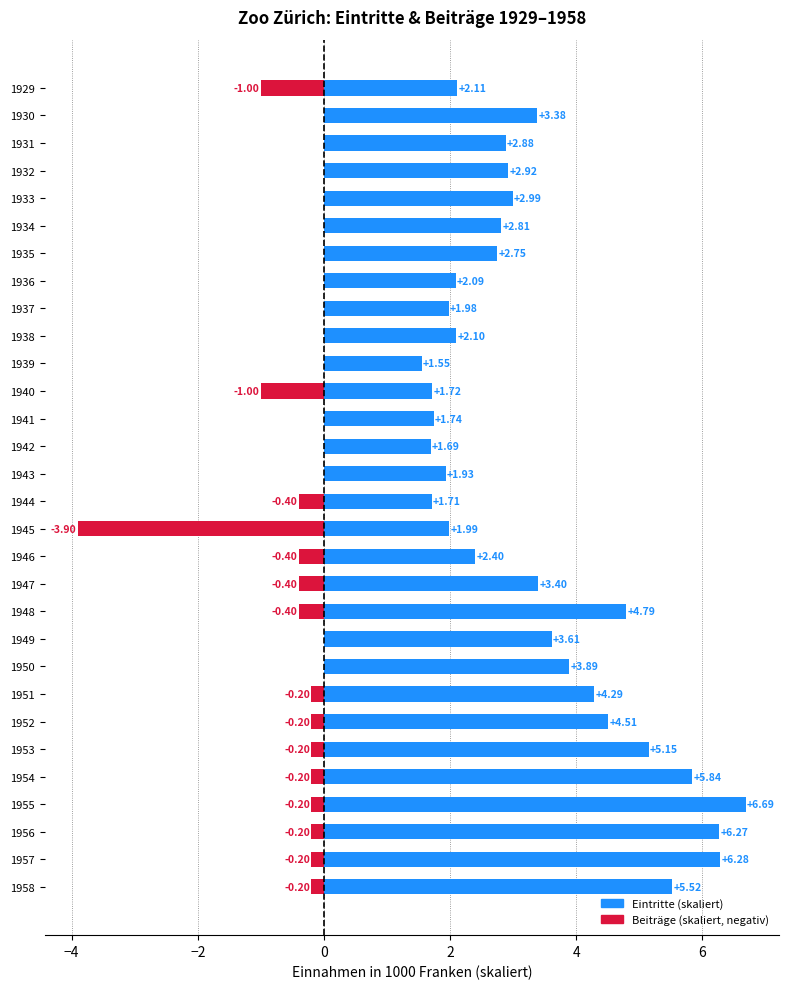

At how many categories does at least one series exceed 4?

9